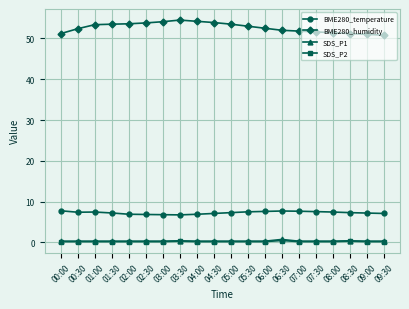

What is the label of the 7th point from the left?

03:00